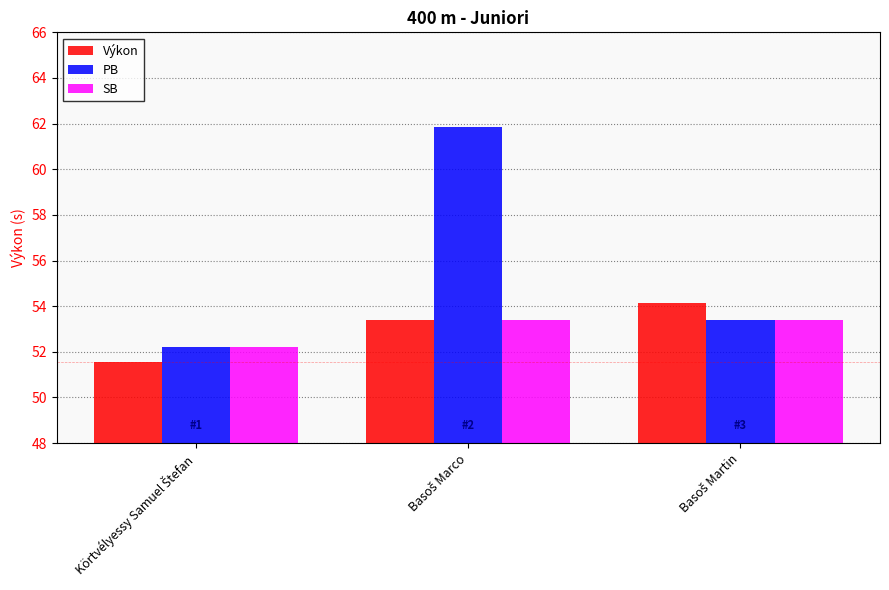

What is the minimum value shown in the chart?

51.5